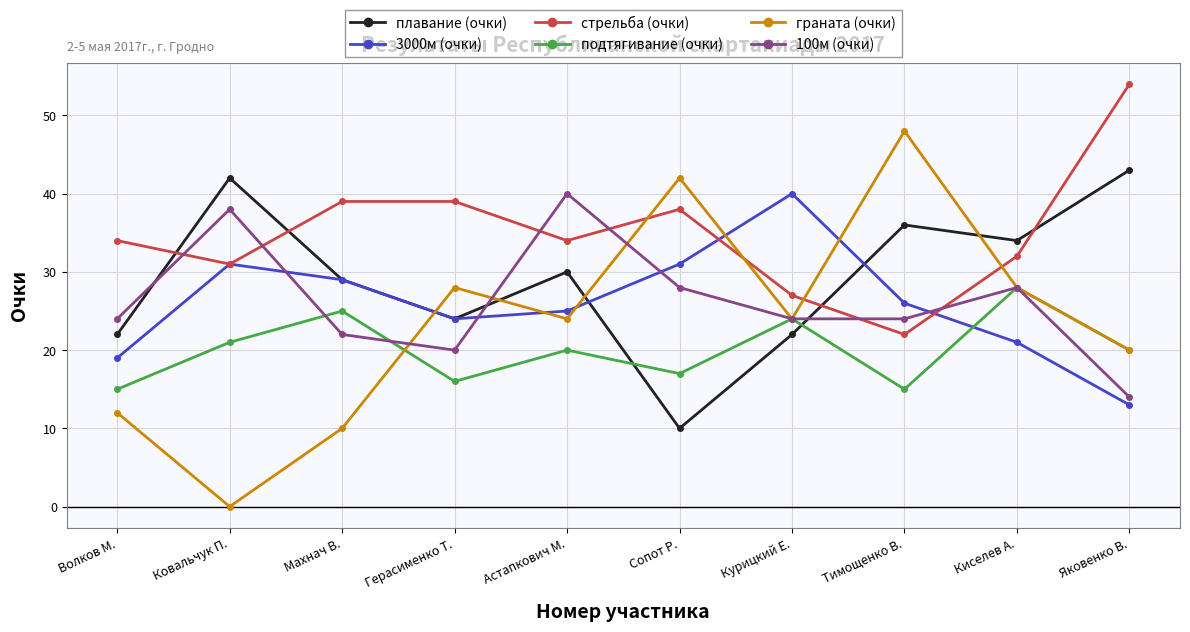

Count the number of data series in this chart.

6